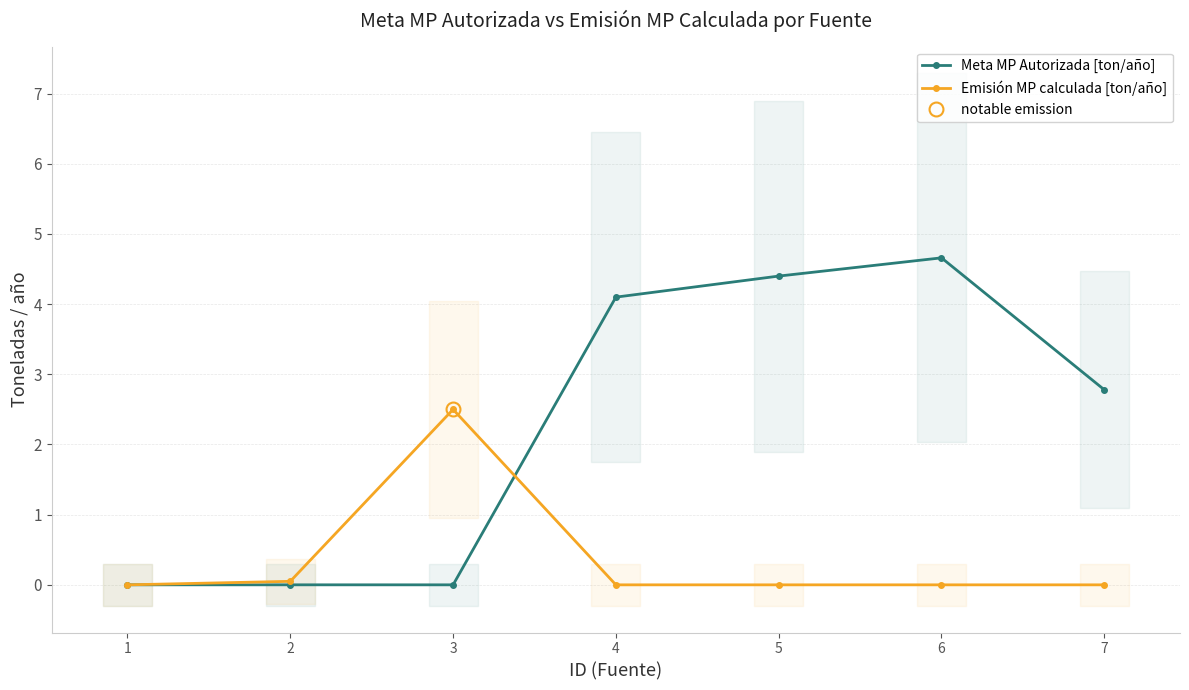

At which label does Meta MP Autorizada [ton/año] first exceed 2?

4